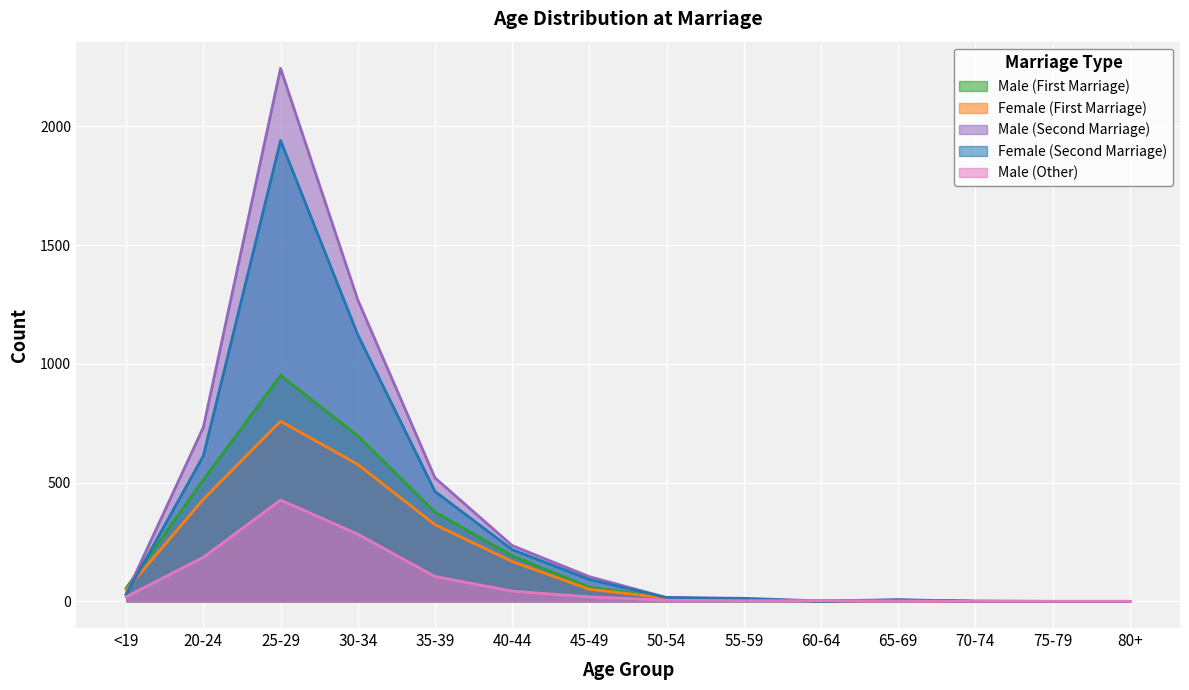

At which category does the chart reach its minimum across all series?

75-79